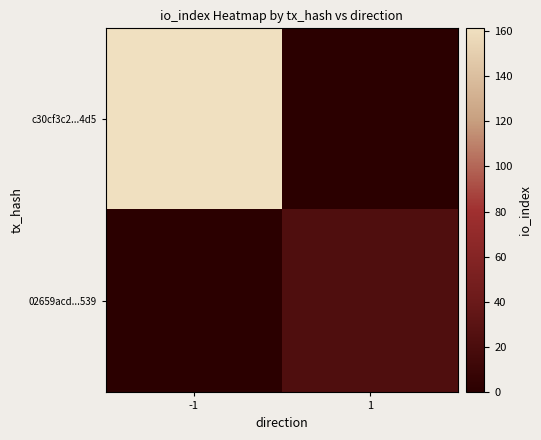

Between -1 and 1, which series saw the biggest shift?

c30cf3c2...4d5